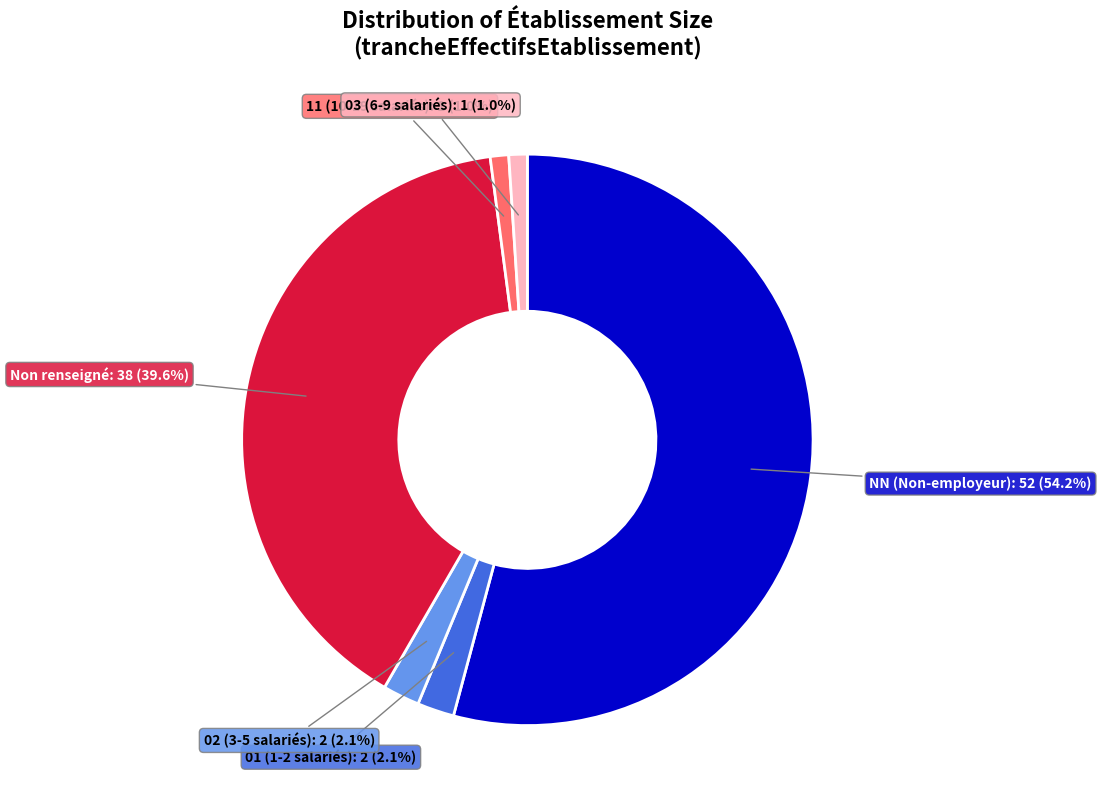

Does any single category account for the majority?

Yes